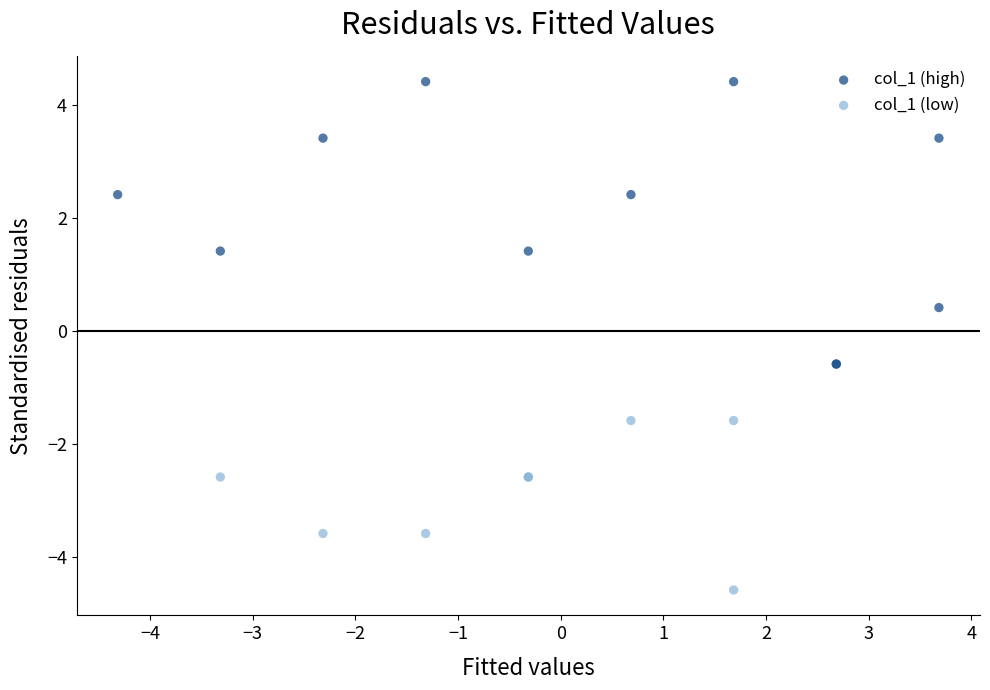

Which series reaches the maximum Y coordinate?

col_1 (high)